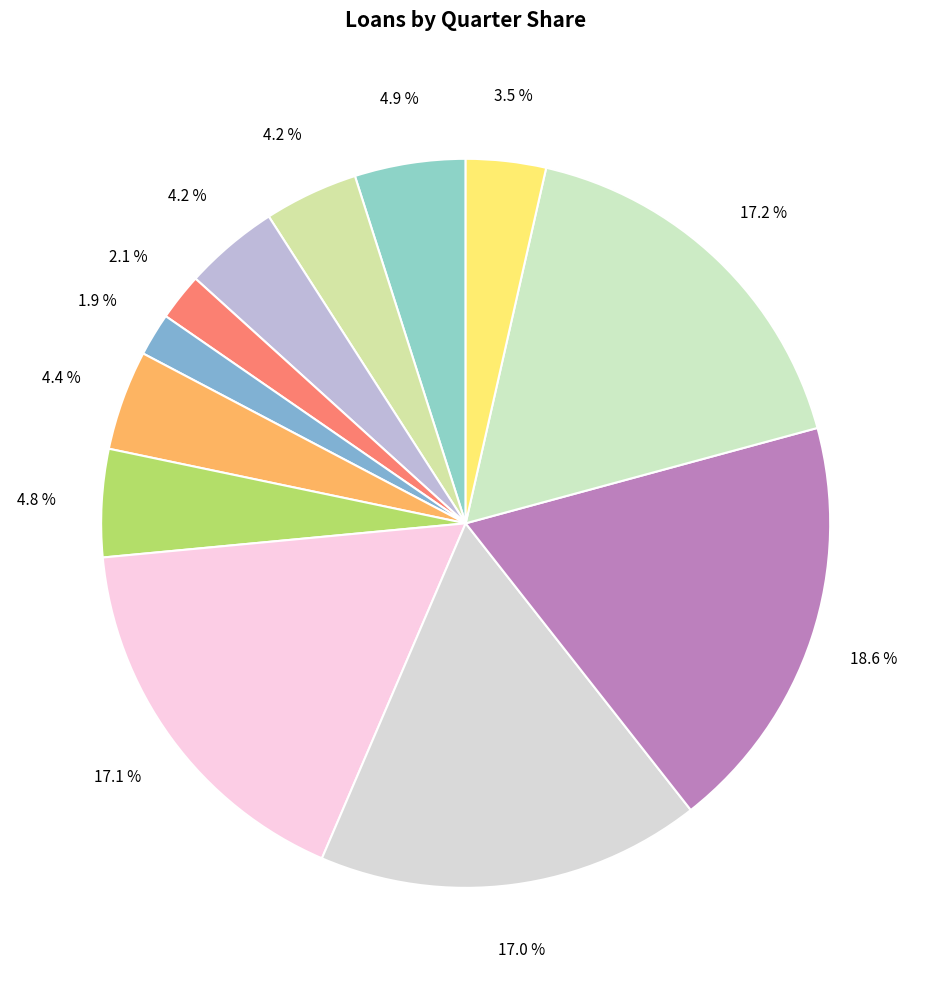

How many slices are in this pie chart?

12